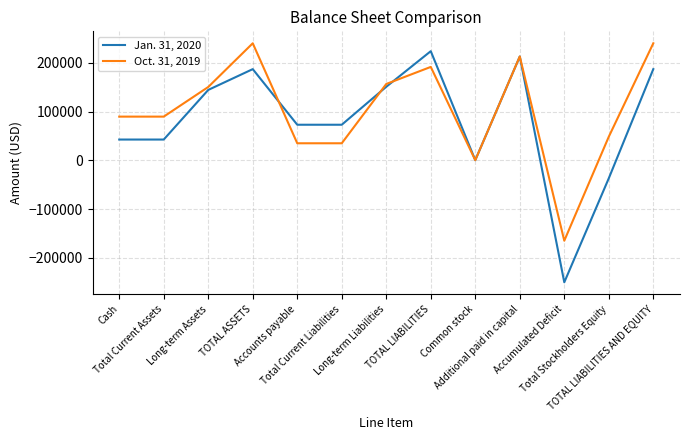

What is the maximum value for Oct. 31, 2019?

239777